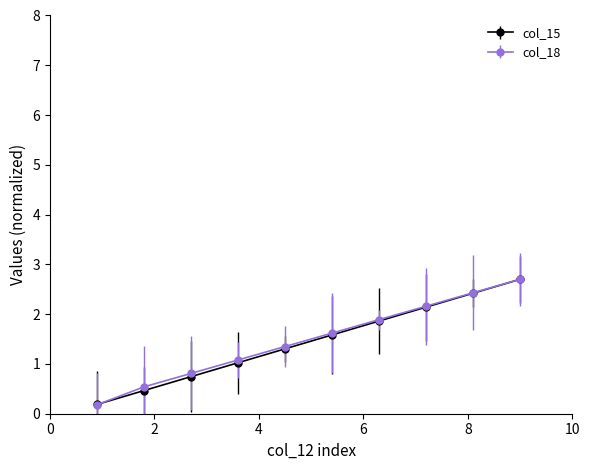

Reading left to right, list all the values displayed in this chart.

col_15: 0.2	0.5	0.7	1.0	1.3	1.6	1.9	2.1	2.4	2.7
col_18: 0.2	0.5	0.8	1.1	1.4	1.6	1.9	2.2	2.4	2.7